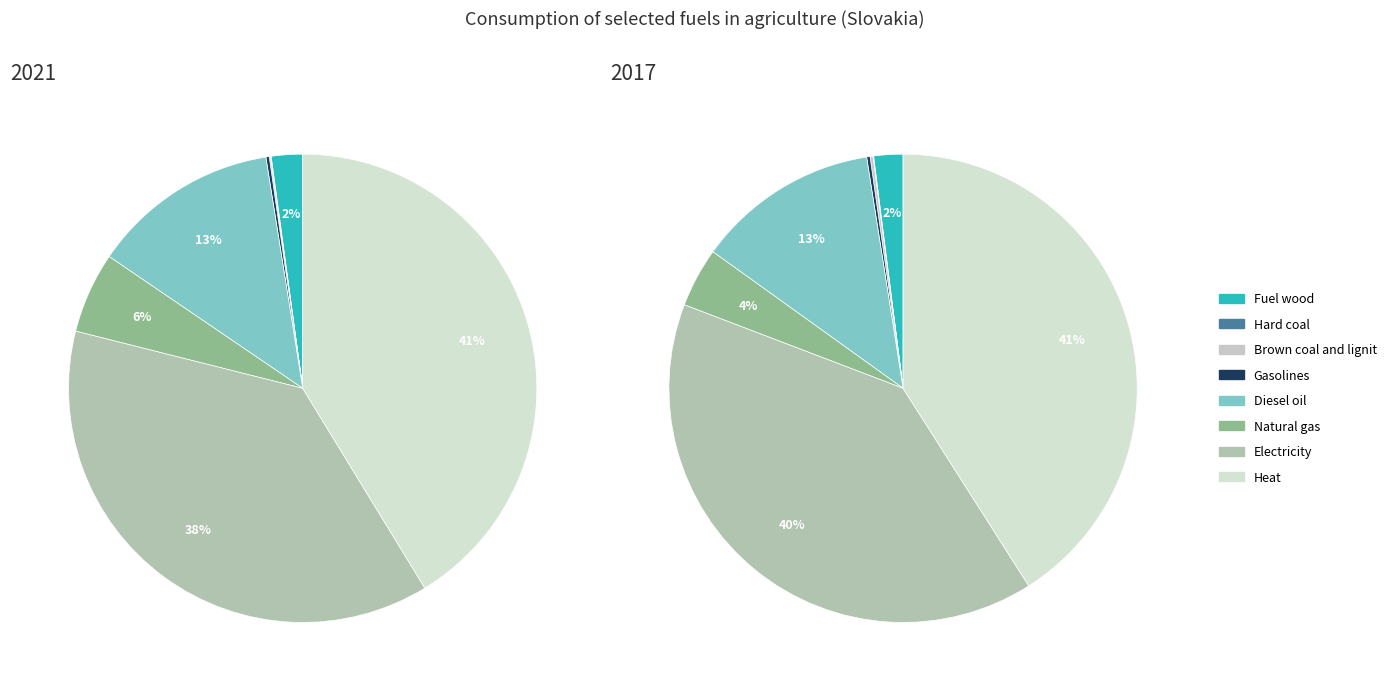

What percentage do Natural gas and Diesel oil together represent?

18.6%